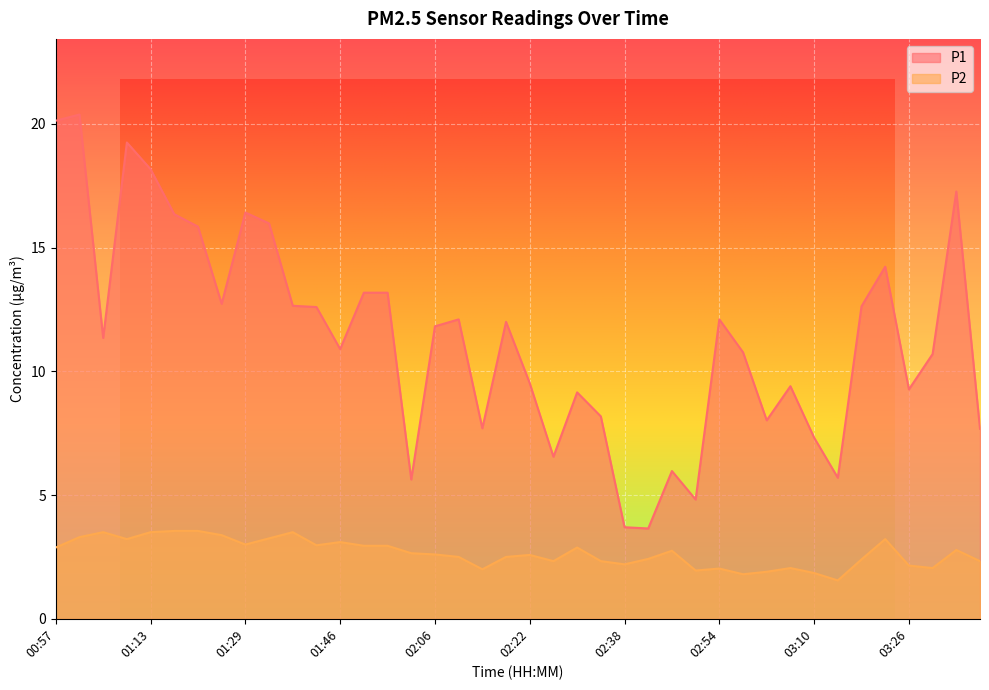

What is the average value of the P2 series?

2.7